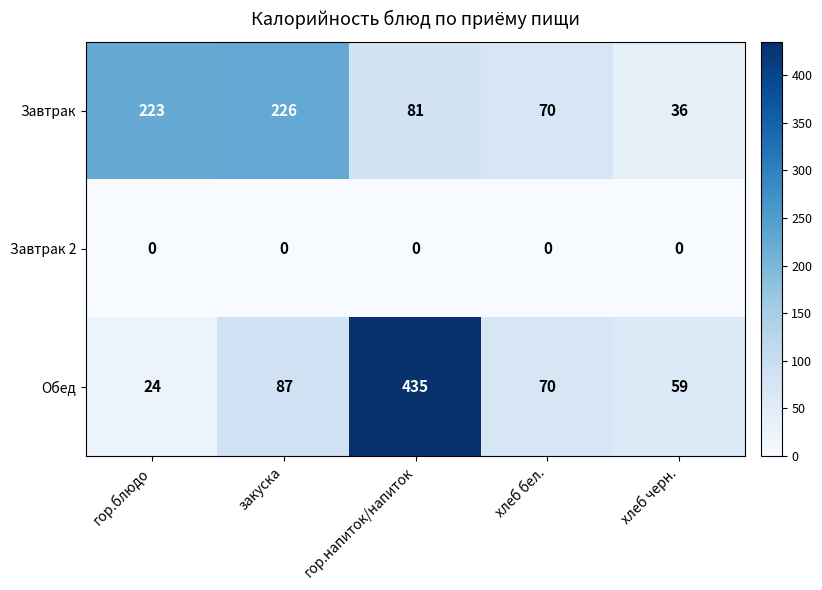

Between закуска and хлеб бел., which series saw the biggest shift?

Завтрак